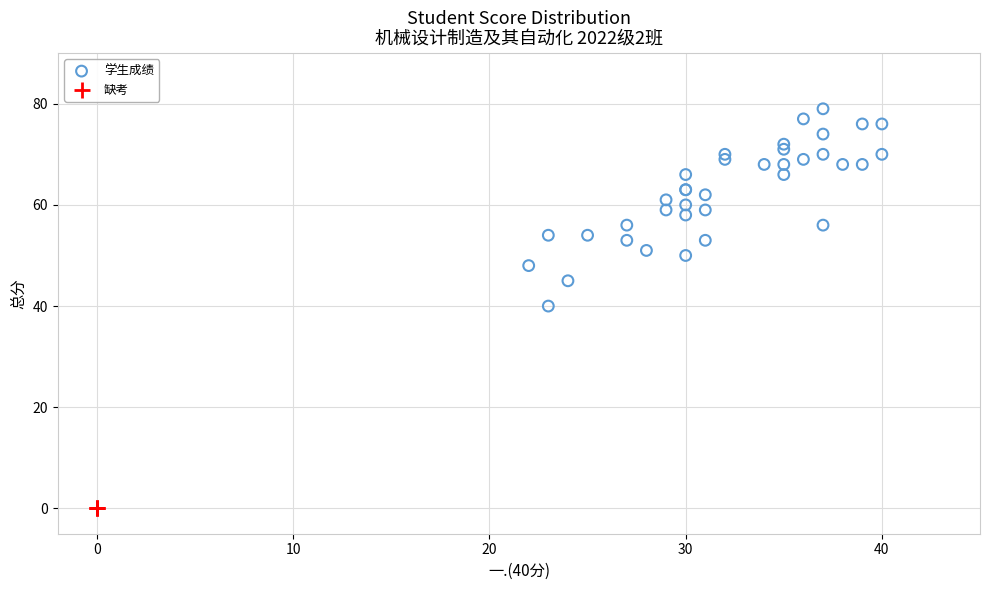

Which series reaches the minimum Y coordinate?

缺考